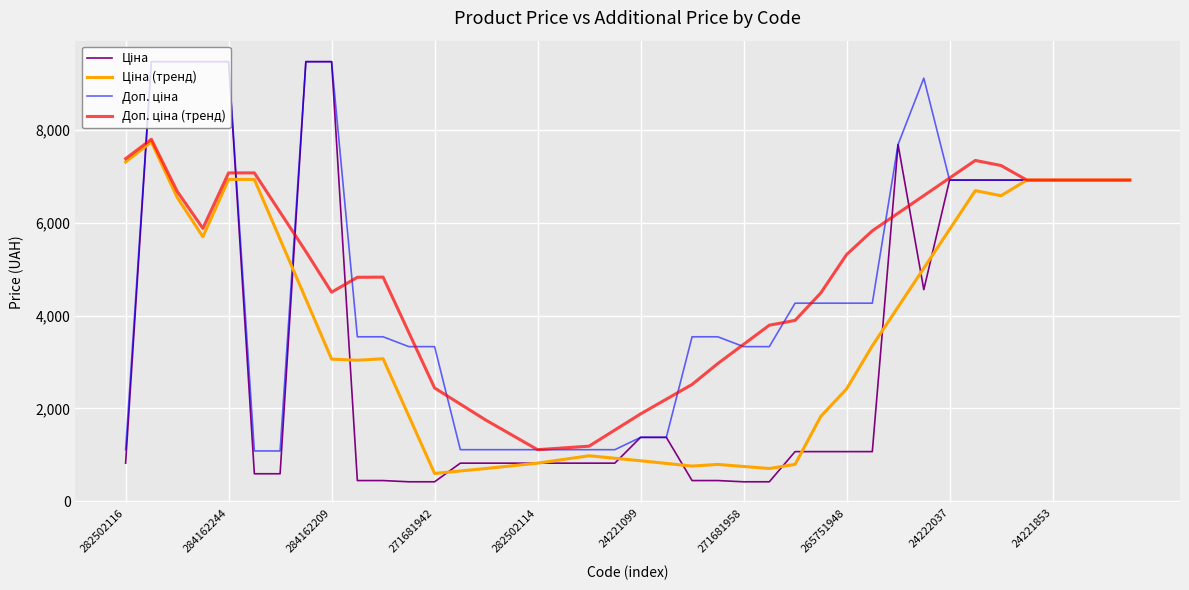

What is the greatest value displayed?

9480.1